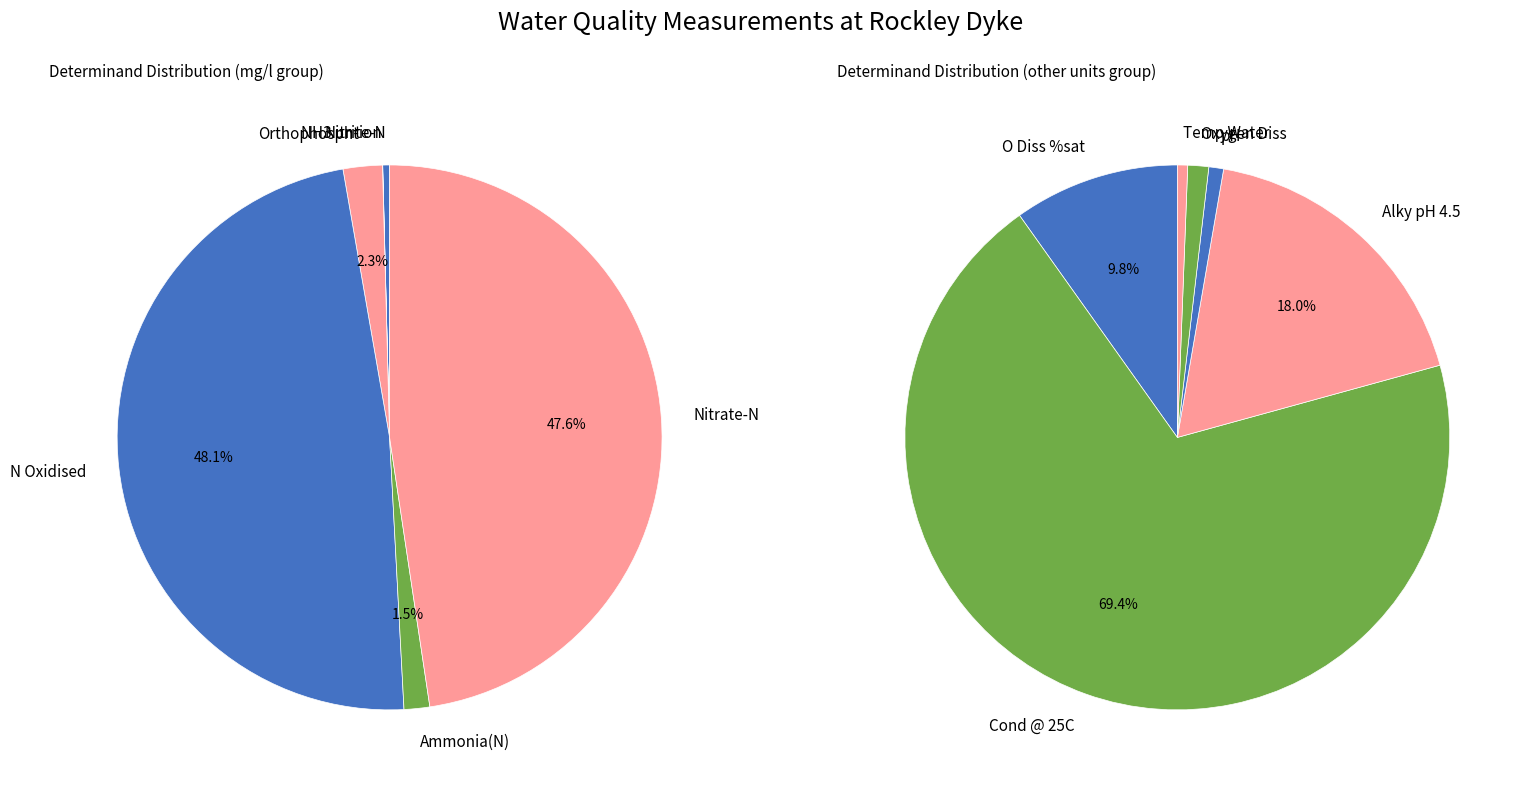

What is the smallest slice in the pie chart?

NH3 un-ion